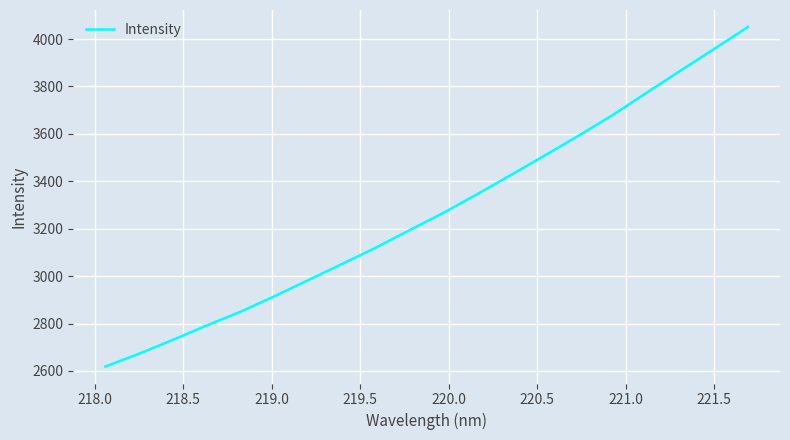

What is the smallest value displayed?

2618.6